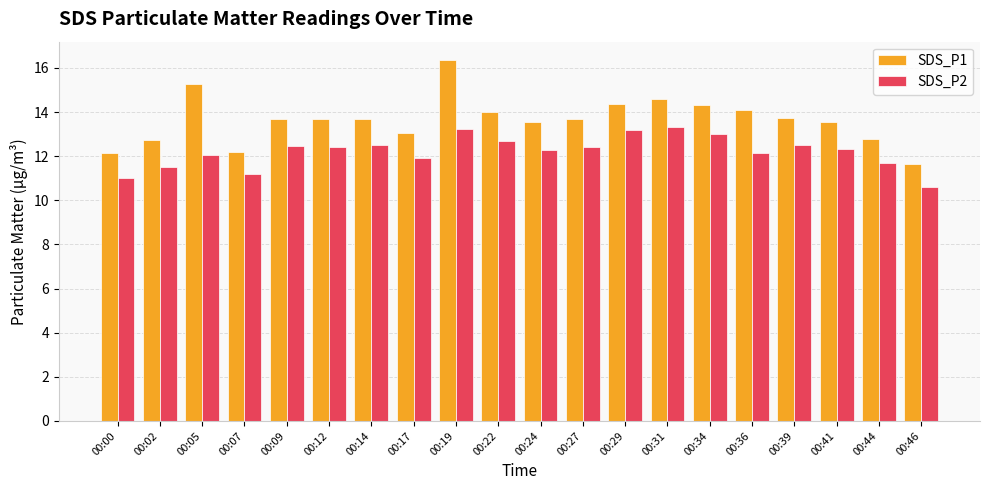

Read the SDS_P2 value at 00:31.

13.3